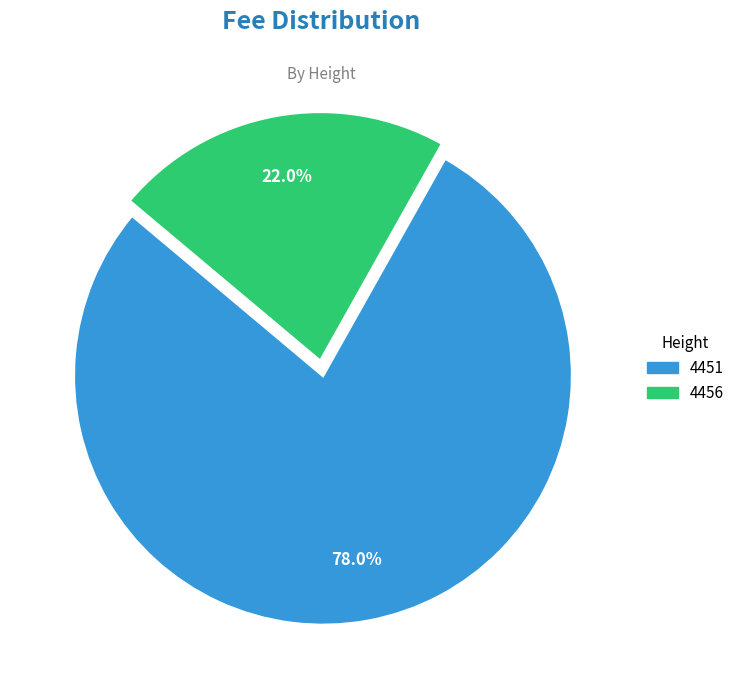

Rank the categories by value from lowest to highest.

4456, 4451